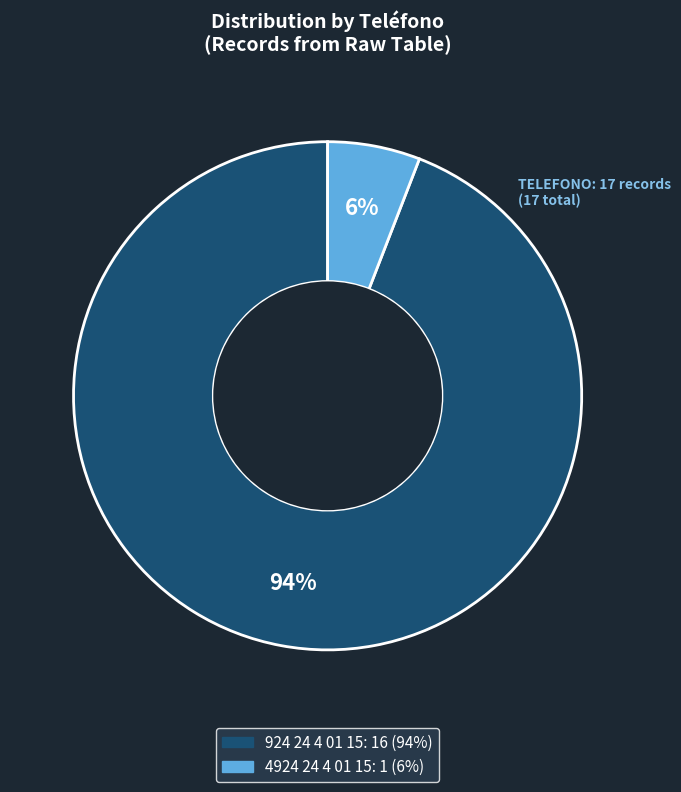

To the nearest percent, what is the difference between the largest and smallest slice percentages?

88%